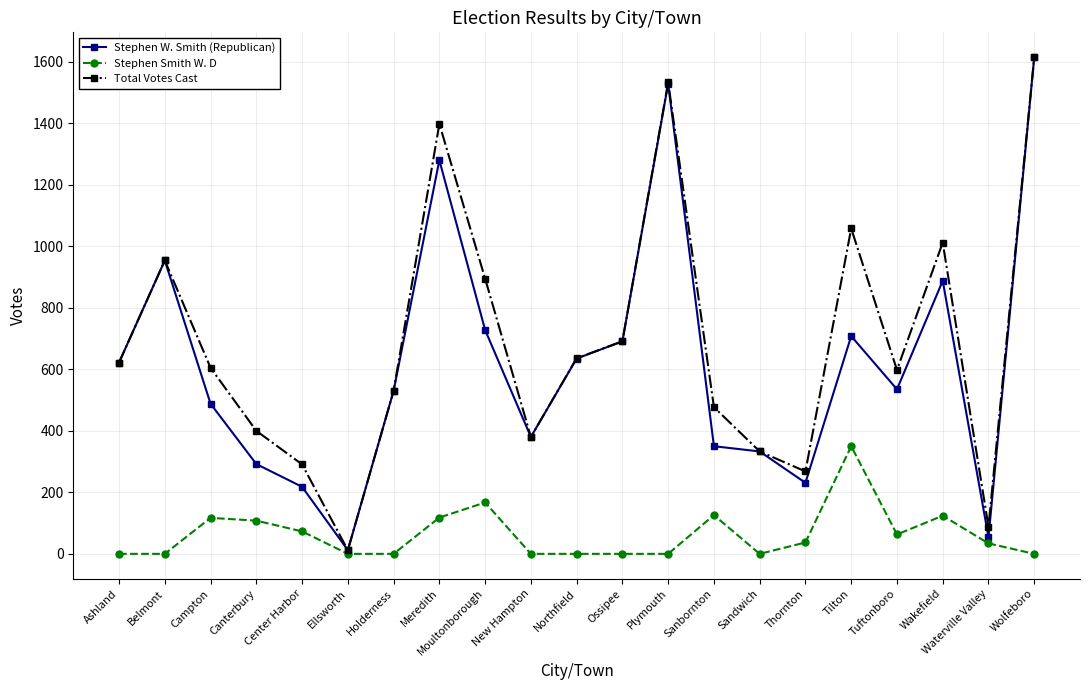

Count the number of categories in the chart.

21